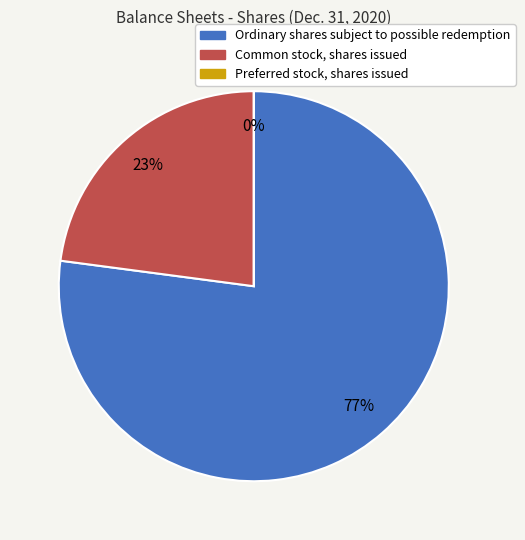

How much of the chart is everything except Preferred stock, shares issued?

100.0%